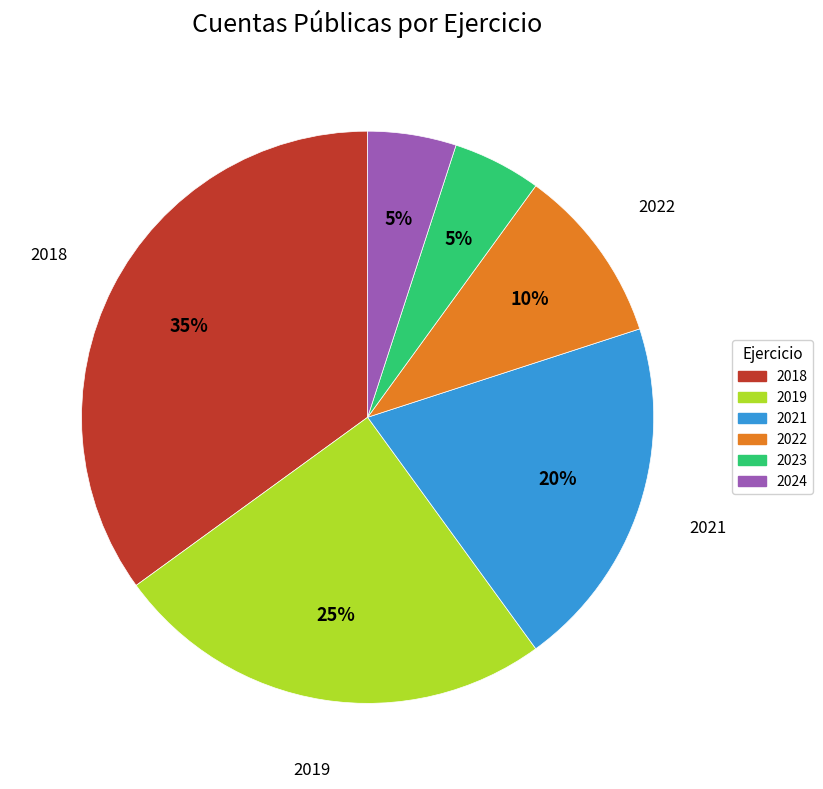

Is there a majority slice in this chart?

No